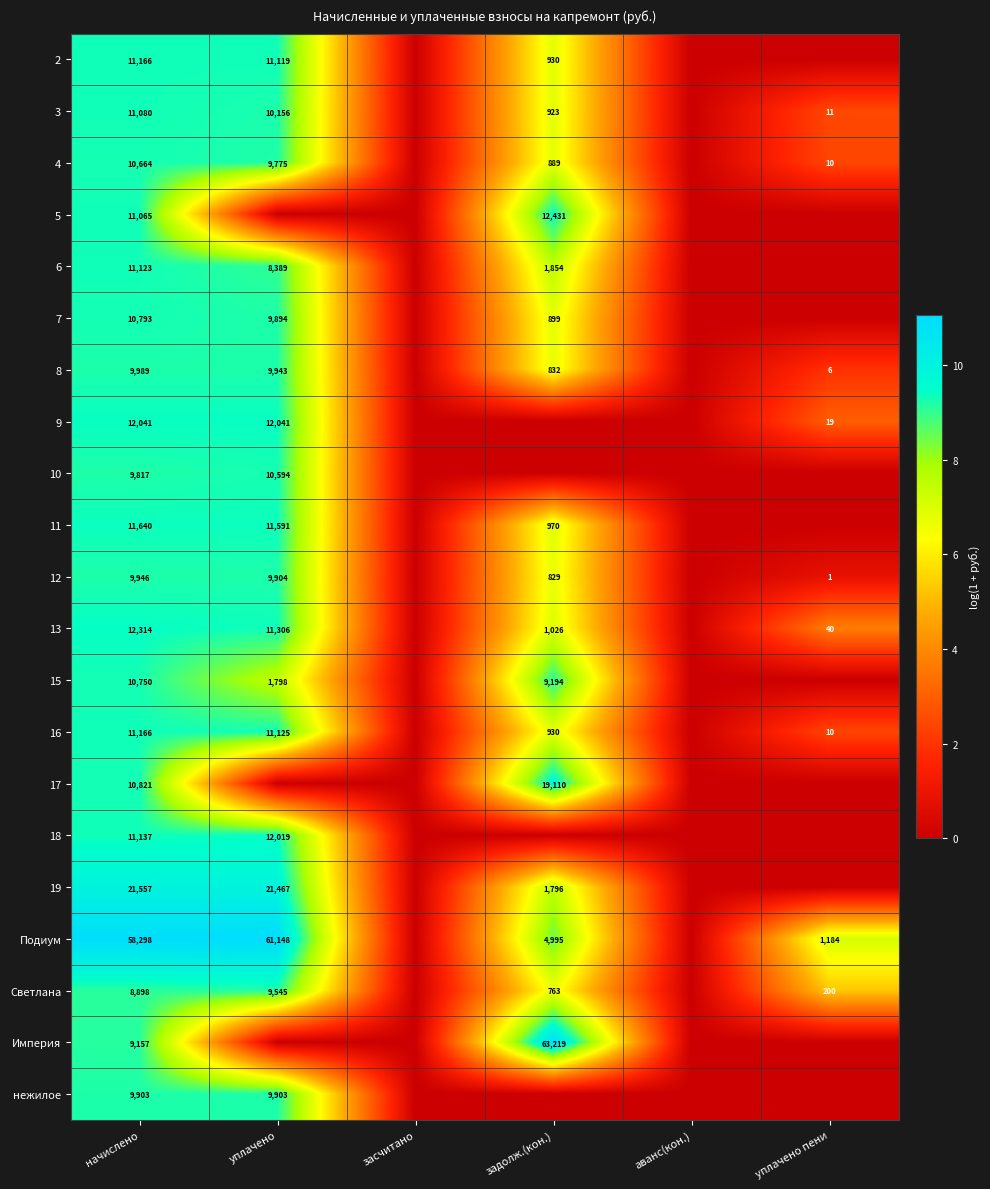

The value of 15 at уплачено is 1798. True or false?

True